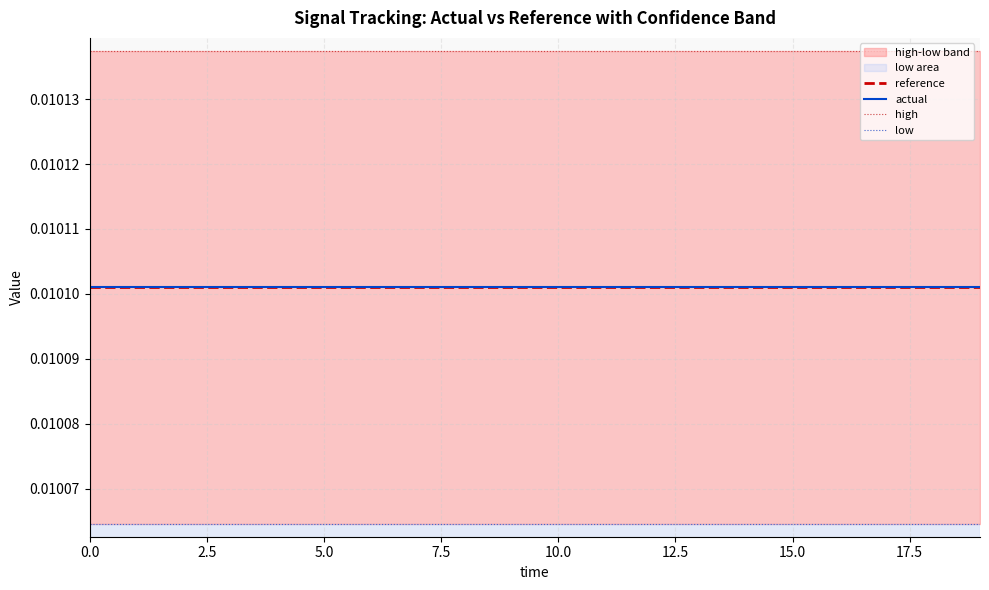

Does the chart have visible grid lines?

Yes